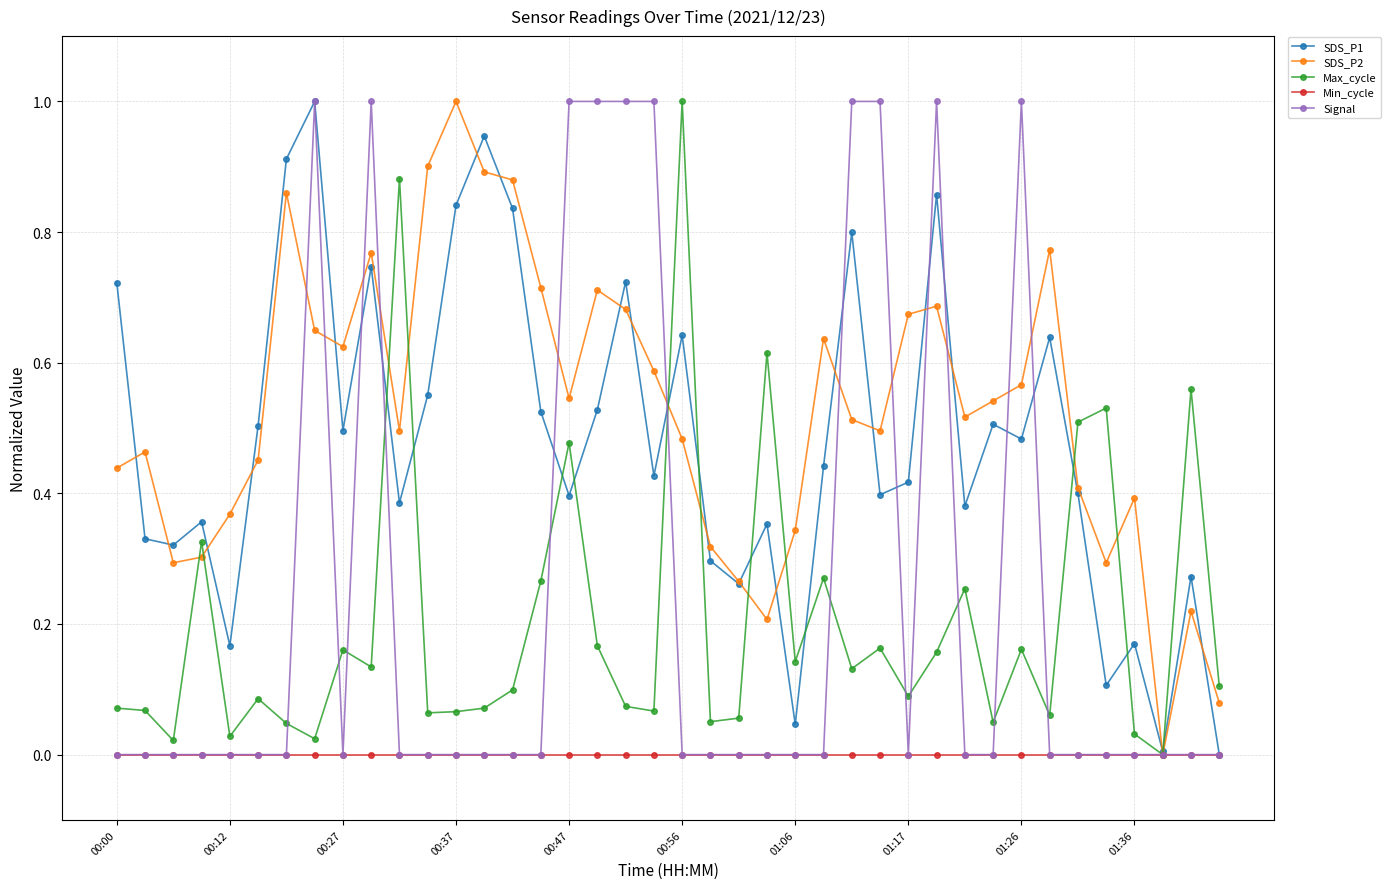

Count the number of data series in this chart.

5